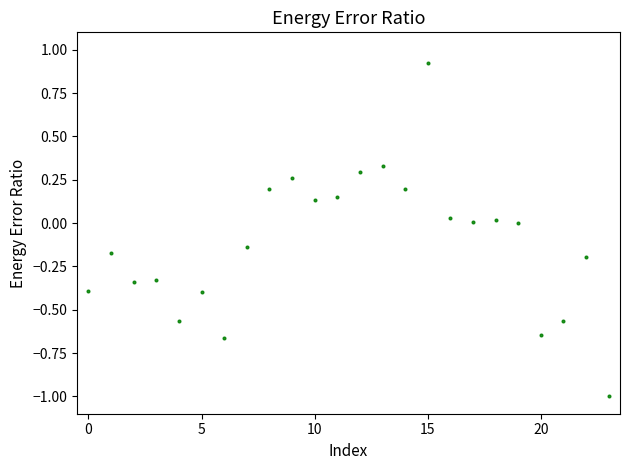

What is the range of Y values (max minus min)?

1.9